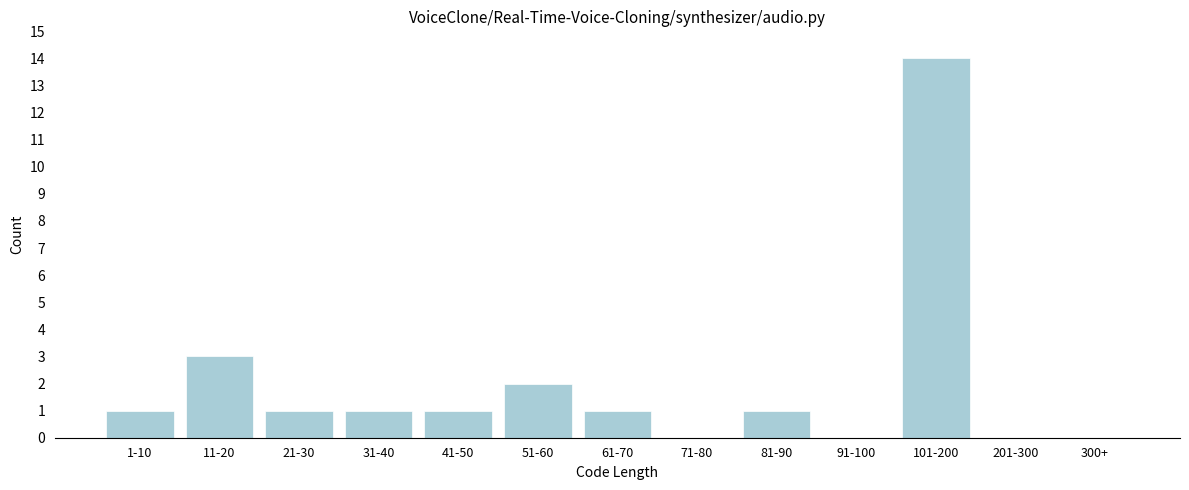

Reading left to right, transcribe all the data shown in this chart.

1-10=1	11-20=3	21-30=1	31-40=1	41-50=1	51-60=2	61-70=1	71-80=0	81-90=1	91-100=0	101-200=14	201-300=0	300+=0